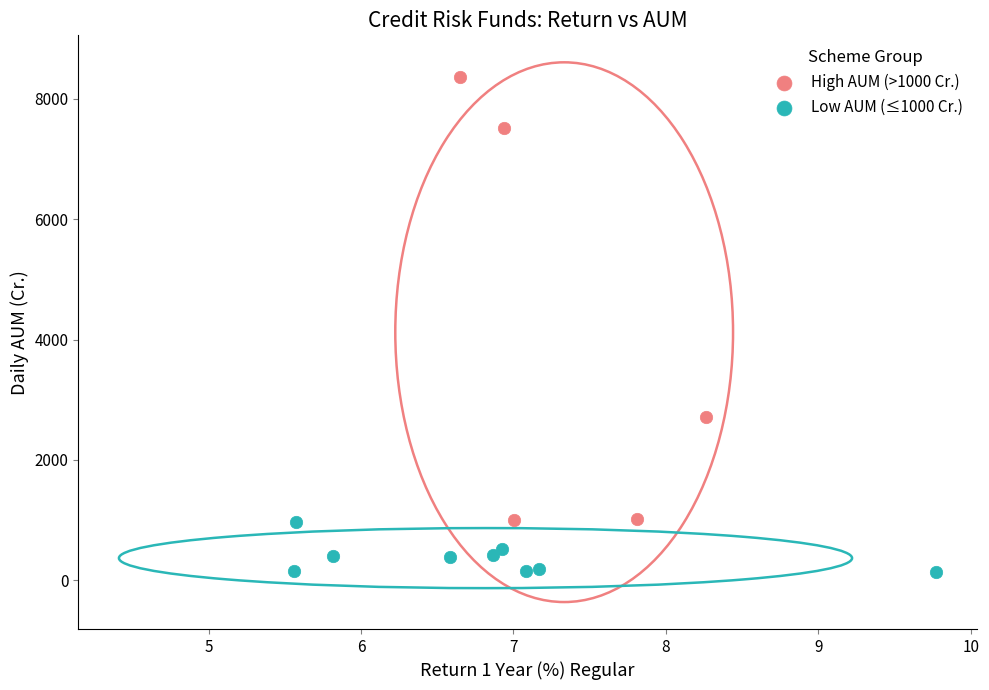

Which series reaches the minimum Y coordinate?

Low AUM (≤1000 Cr.)